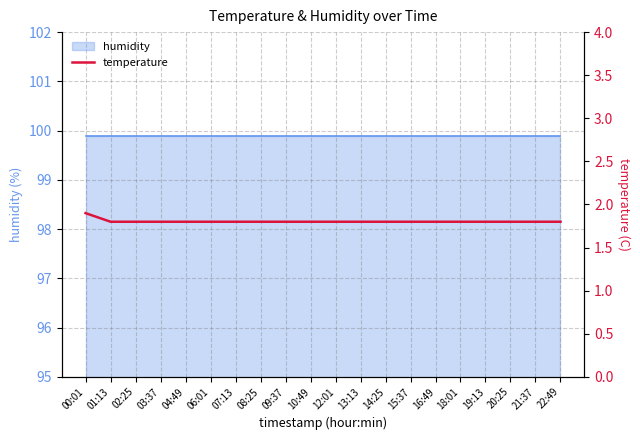

At which label is the value closest to 1?

01:13